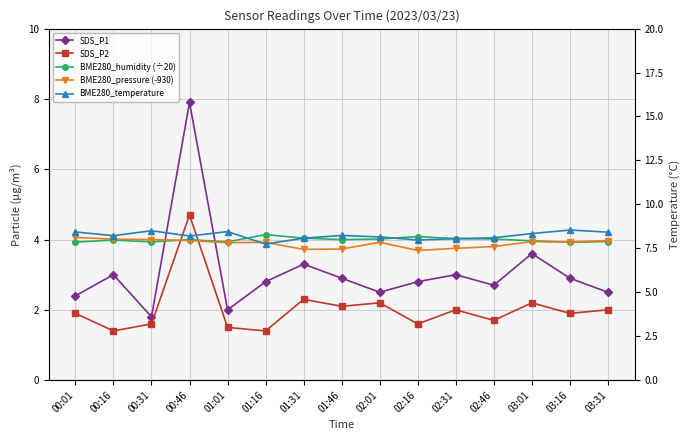

Reading left to right, extract all data points from this chart.

SDS_P1: 2.4	3.0	1.8	7.9	2.0	2.8	3.3	2.9	2.5	2.8	3.0	2.7	3.6	2.9	2.5
SDS_P2: 1.9	1.4	1.6	4.7	1.5	1.4	2.3	2.1	2.2	1.6	2.0	1.7	2.2	1.9	2.0
BME280_humidity (÷20): 3.9	4.0	3.9	4.0	3.9	4.1	4.0	4.0	4.0	4.1	4.0	4.0	4.0	3.9	3.9
BME280_pressure (-930): 4.1	4.0	4.0	4.0	3.9	3.9	3.7	3.7	3.9	3.7	3.8	3.8	3.9	3.9	4.0
BME280_temperature: 8.4	8.2	8.5	8.2	8.4	7.7	8.1	8.2	8.2	8.0	8.1	8.1	8.3	8.5	8.4